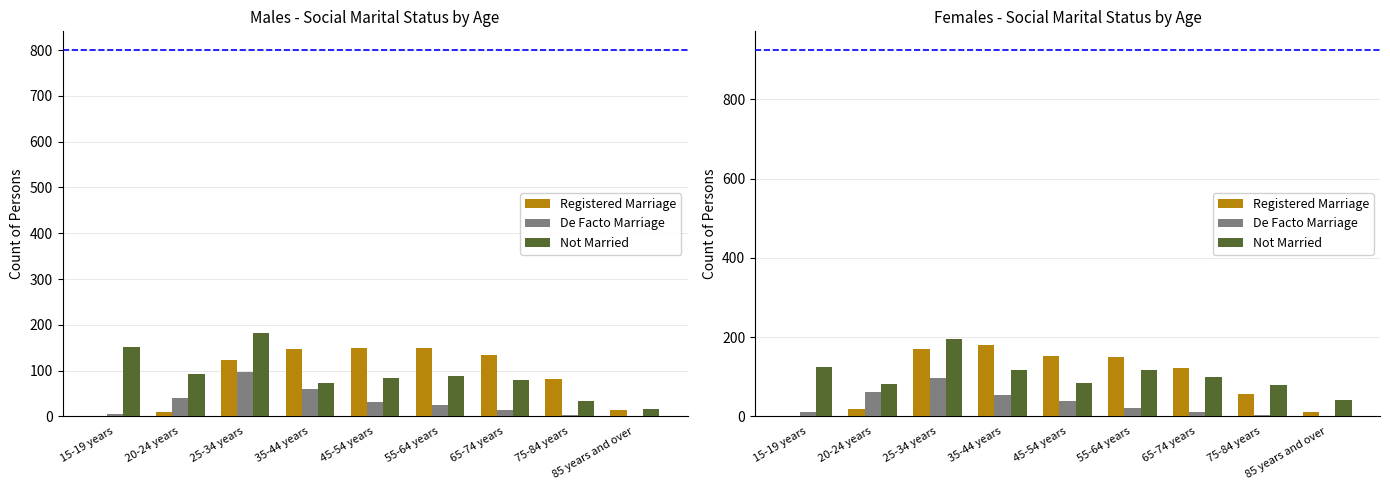

Is it true that Registered Marriage equals 6 at 20-24 years?

False